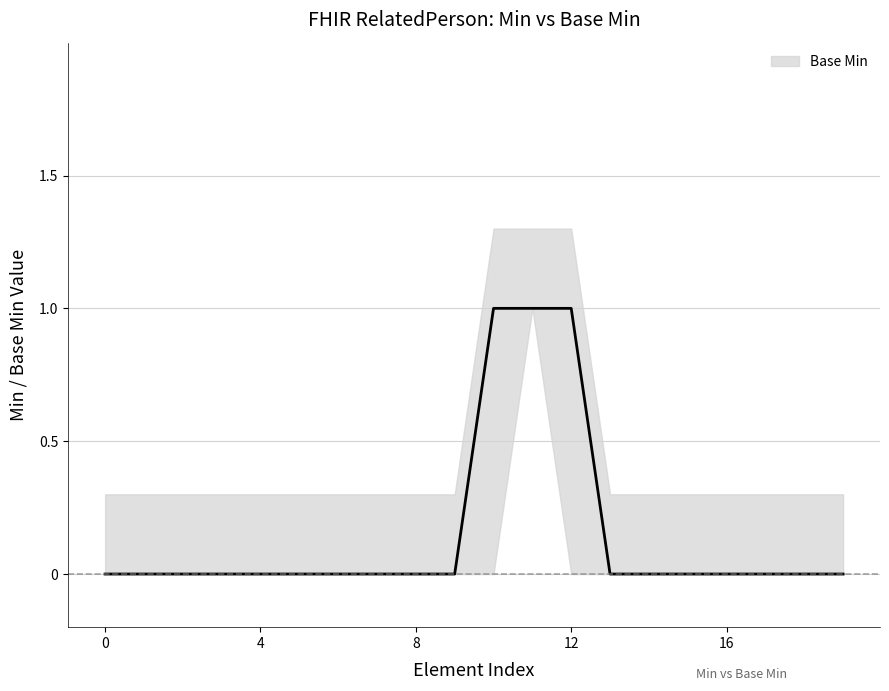

Does the chart have visible grid lines?

Yes